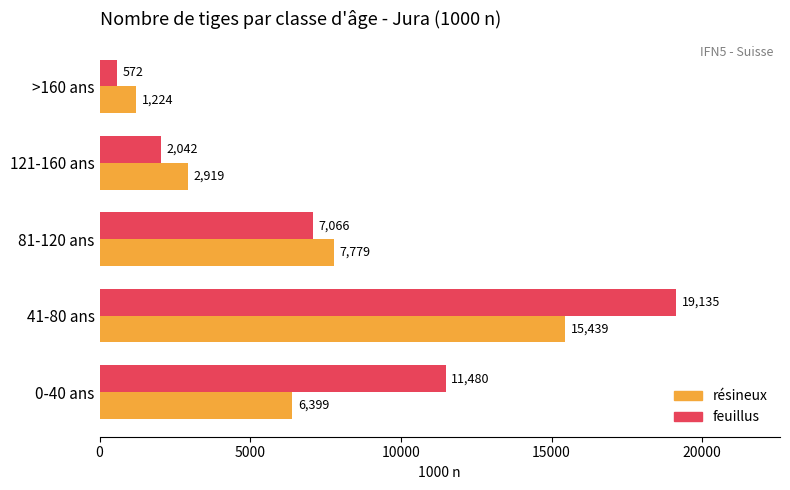

Rank the series by their maximum value, from lowest to highest.

résineux, feuillus